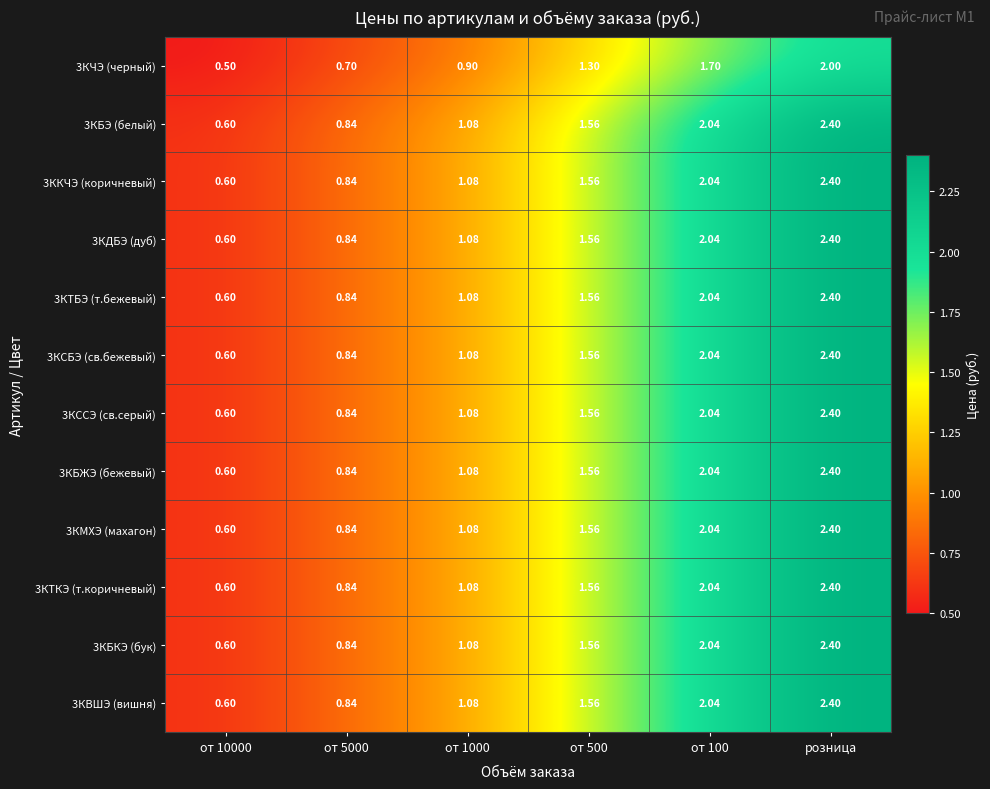

Count the number of categories in the chart.

6